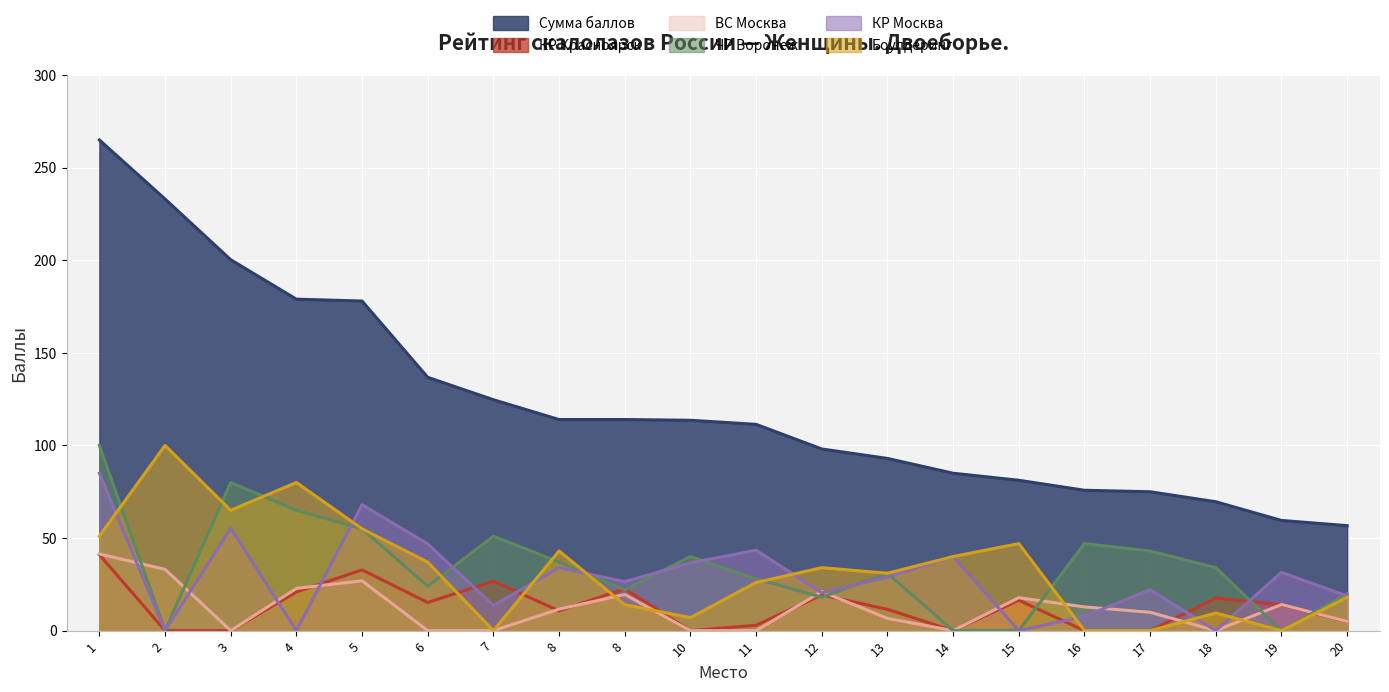

Which label corresponds to the largest value in the chart?

1